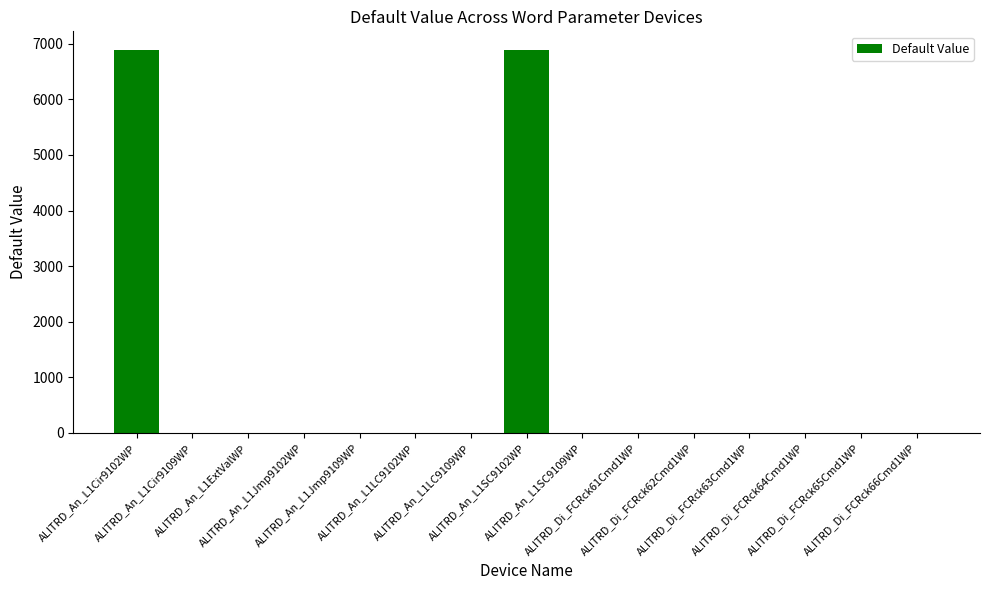

What is the greatest value displayed?

6879